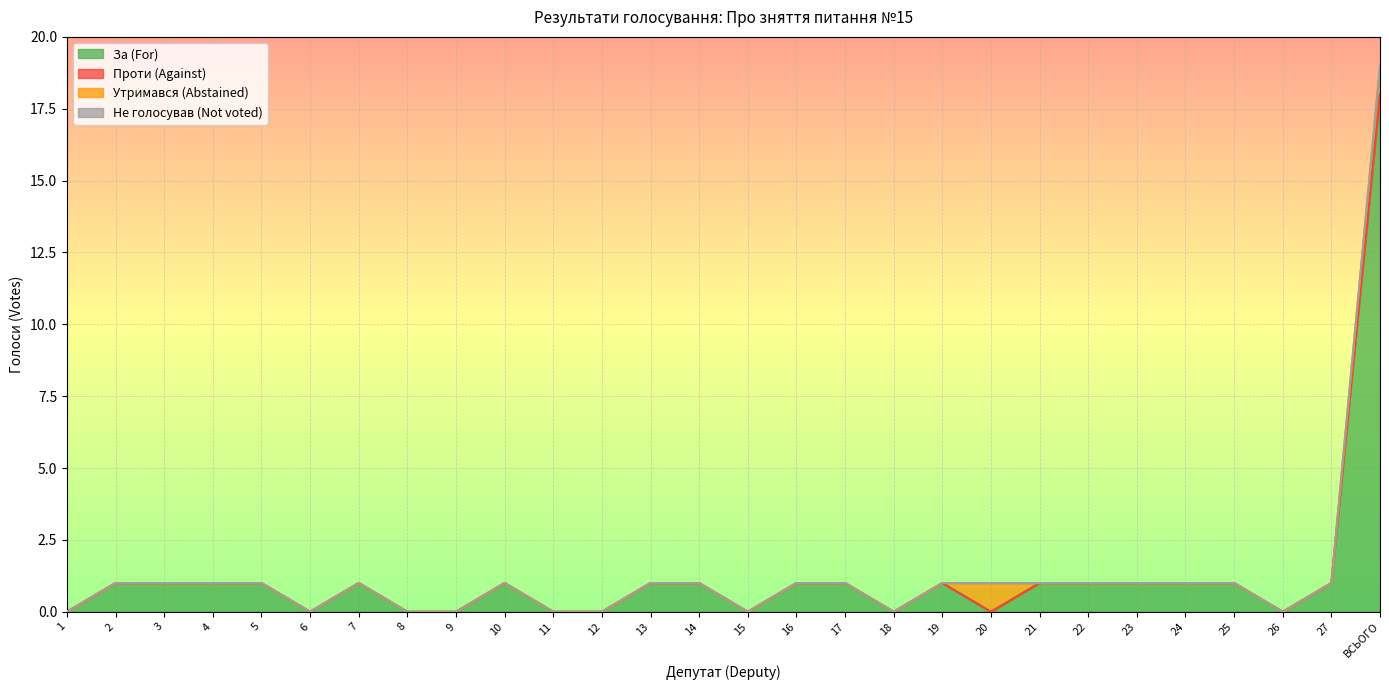

Reading left to right, extract all data points from this chart.

За (For): 0	1	1	1	1	0	1	0	0	1	0	0	1	1	0	1	1	0	1	0	1	1	1	1	1	0	1	18
Проти (Against): 0	0	0	0	0	0	0	0	0	0	0	0	0	0	0	0	0	0	0	0	0	0	0	0	0	0	0	0
Утримався (Abstained): 0	0	0	0	0	0	0	0	0	0	0	0	0	0	0	0	0	0	0	1	0	0	0	0	0	0	0	1
Не голосував (Not voted): 0	0	0	0	0	0	0	0	0	0	0	0	0	0	0	0	0	0	0	0	0	0	0	0	0	0	0	0